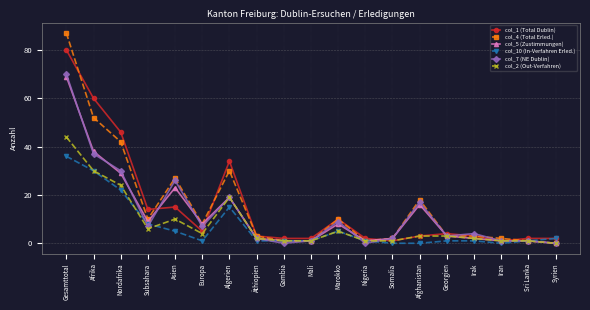

What is the average value of the col_10 (In-Verfahren Erled.) series?

7